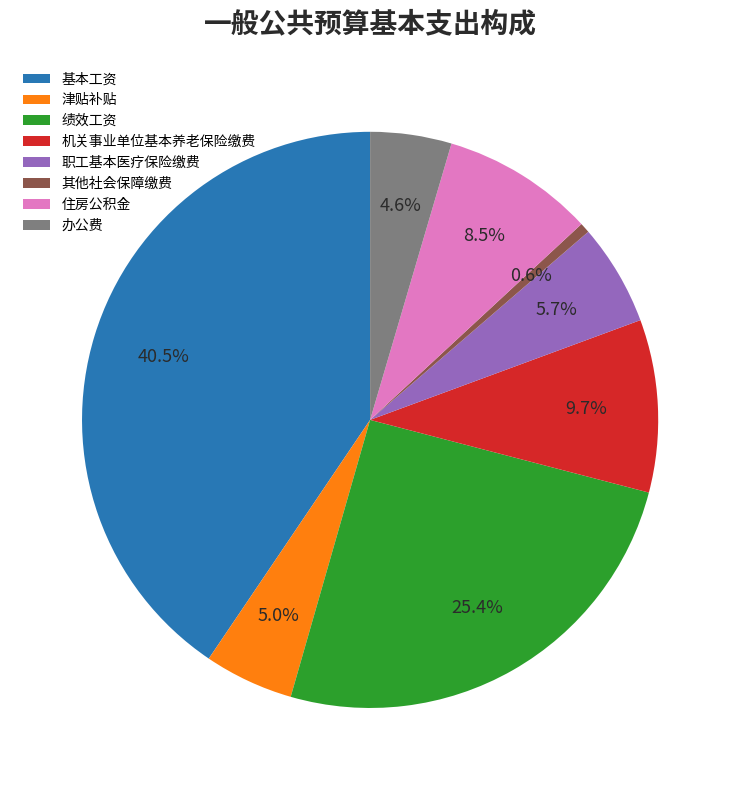

Combined, what portion of the pie is 办公费 and 基本工资?

45.1%